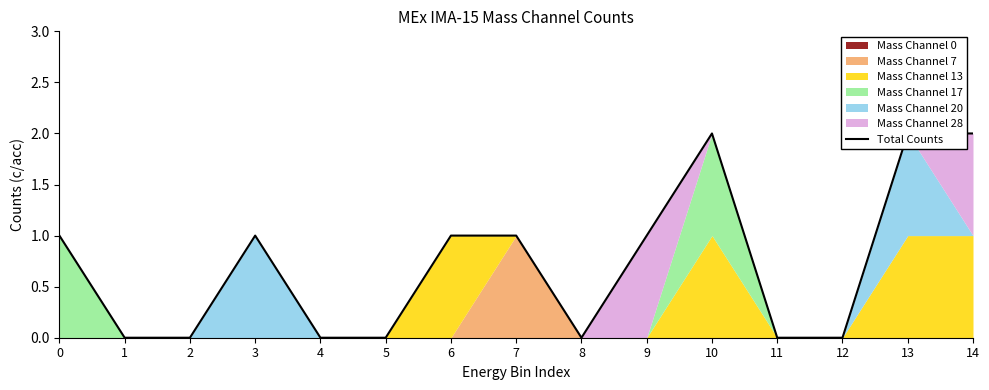

What is the sum of the values at 0 and 2?

1